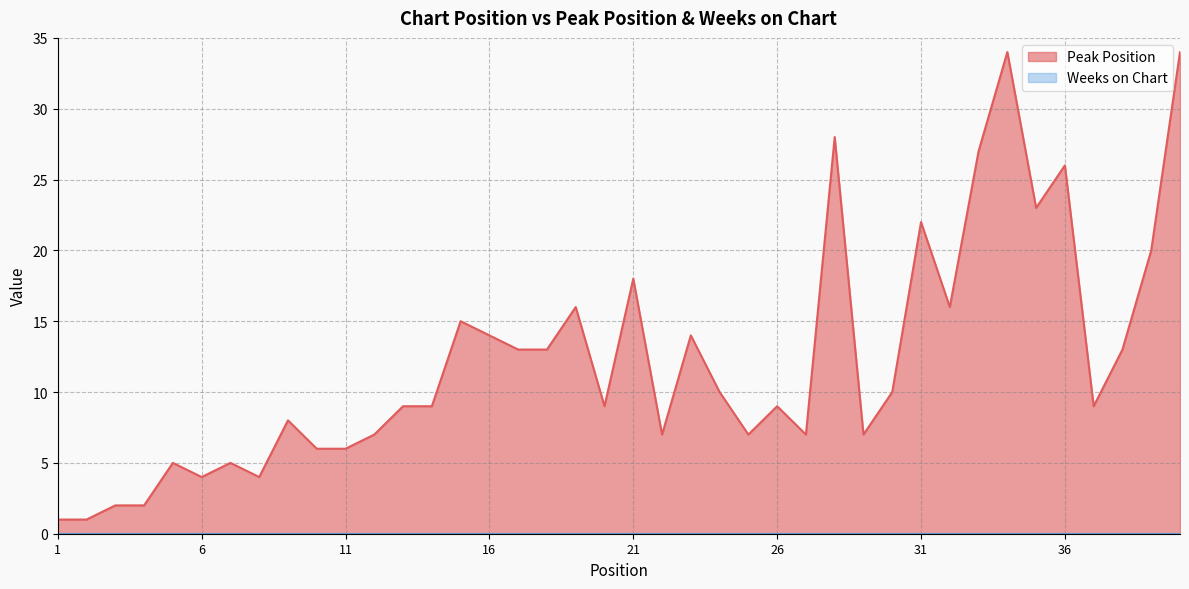

How many interior local valleys (lower than both neighbors) does the data have?

10